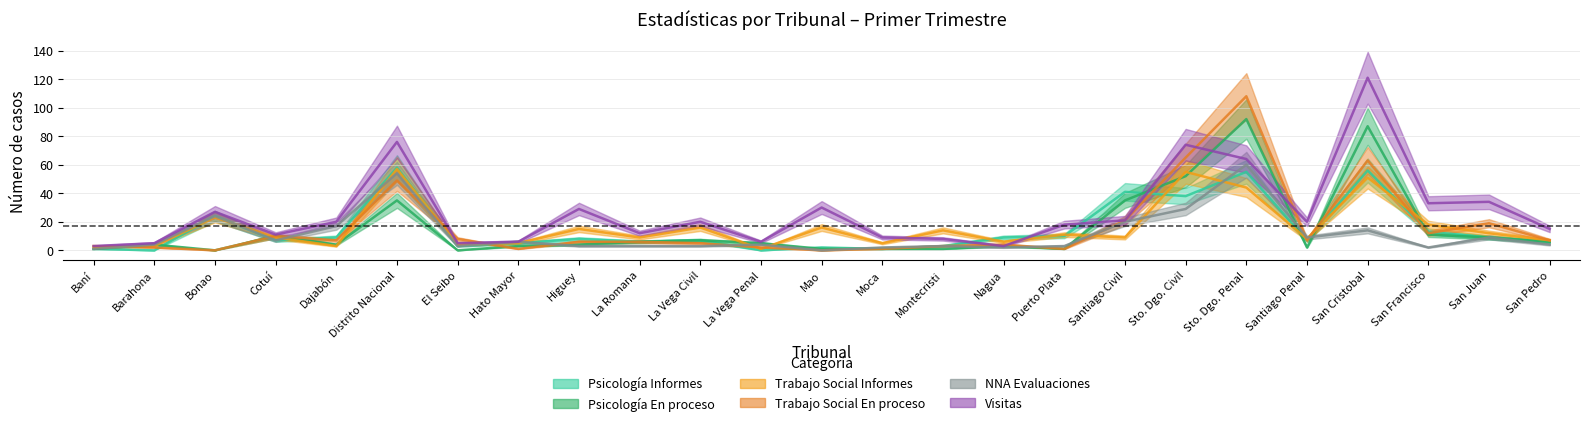

Does the chart have visible grid lines?

Yes